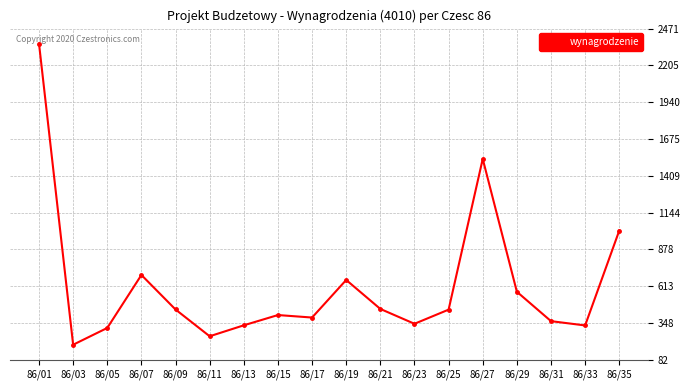

What is the value of the 16th point from the left?

361